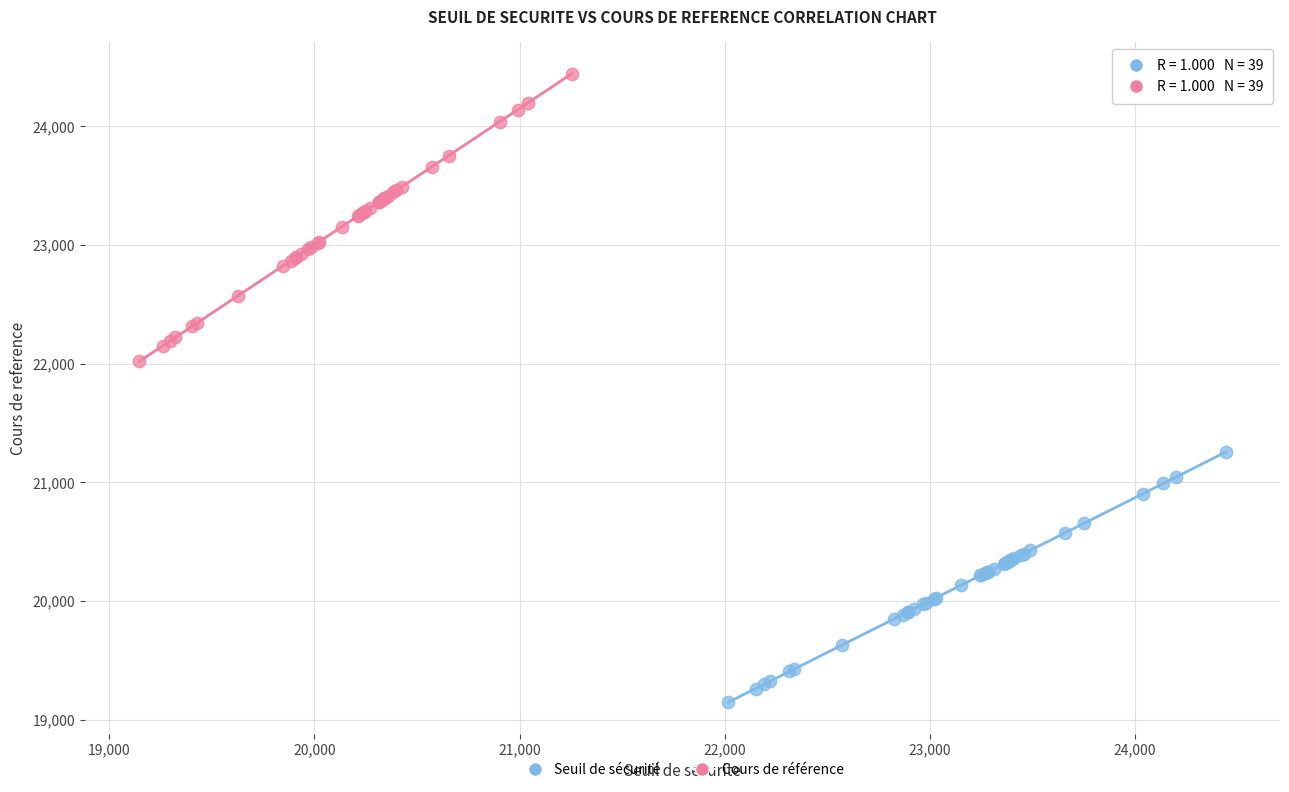

Which series contains the lowest Y value?

Seuil de sécurité